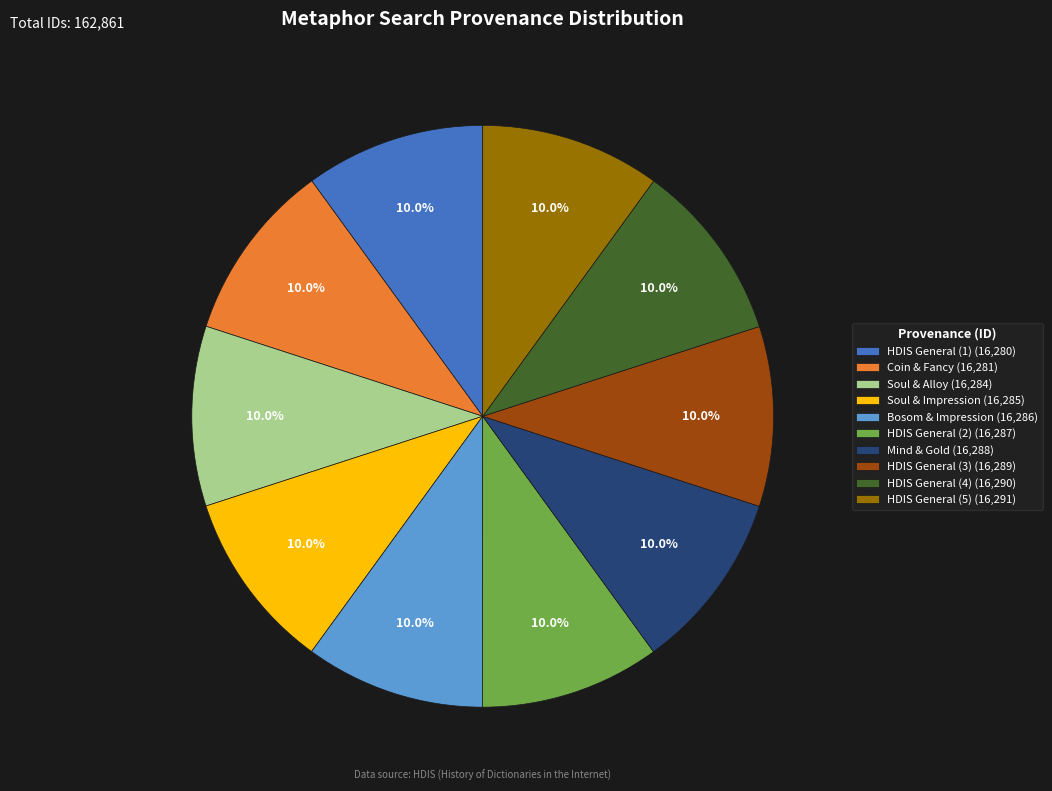

What is the ratio of the value at HDIS General (2) (16,287) to the value at Soul & Alloy (16,284)?

1.0